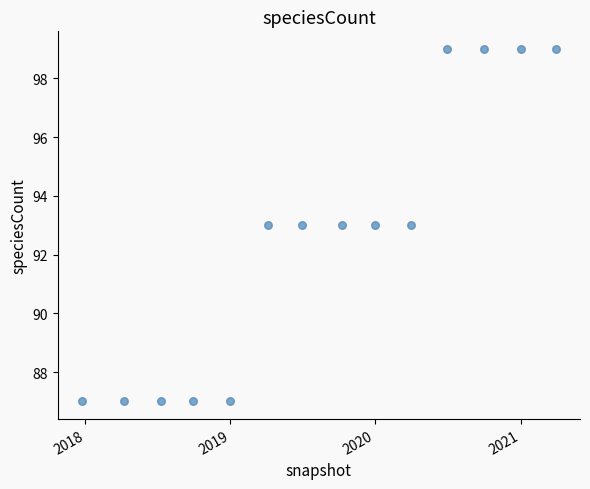

What is the range of Y values (max minus min)?

12